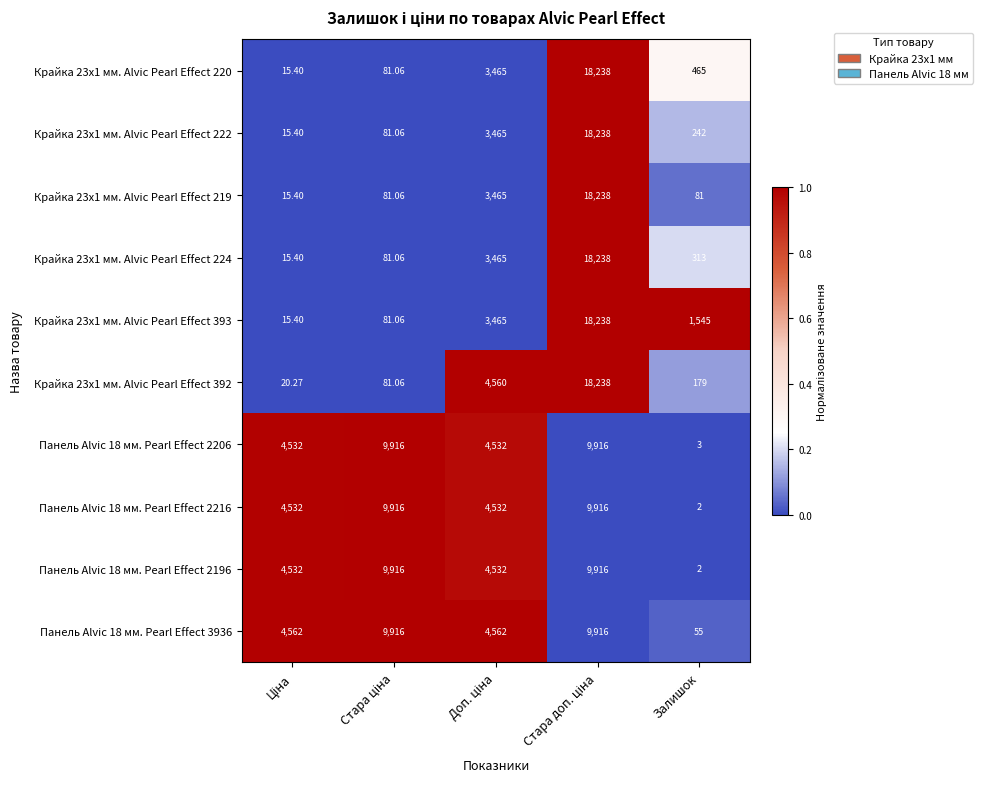

Which label corresponds to the smallest value in the chart?

Залишок